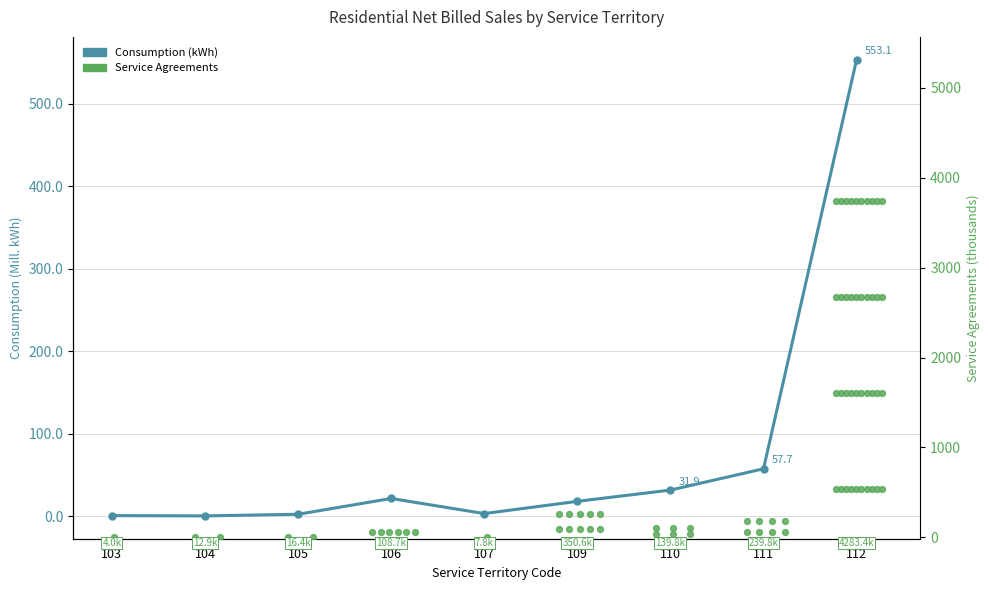

What is the change in value from 106 to 112?

+531.3